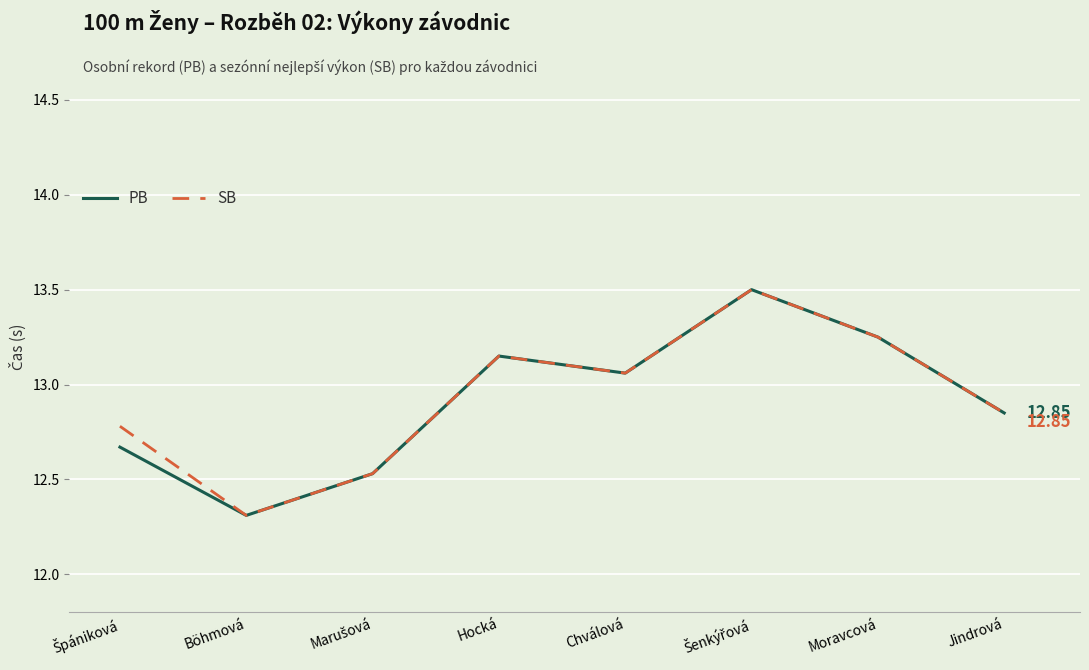

In SB, how many points are lower than both neighbors (excluding endpoints)?

2